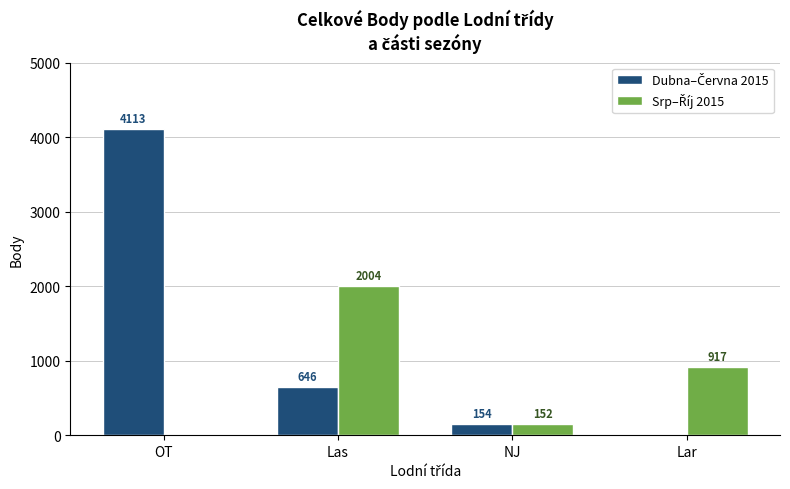

Are the bars grouped side by side (vs. stacked)?

Yes